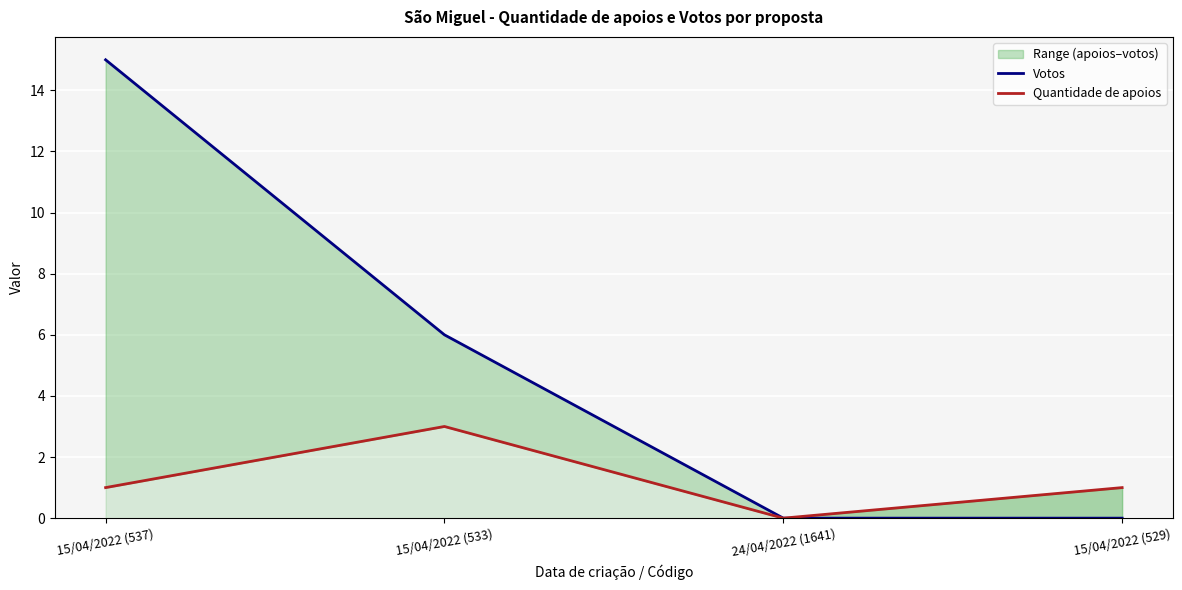

Is it true that Quantidade de apoios equals 0 at 24/04/2022 (1641)?

True